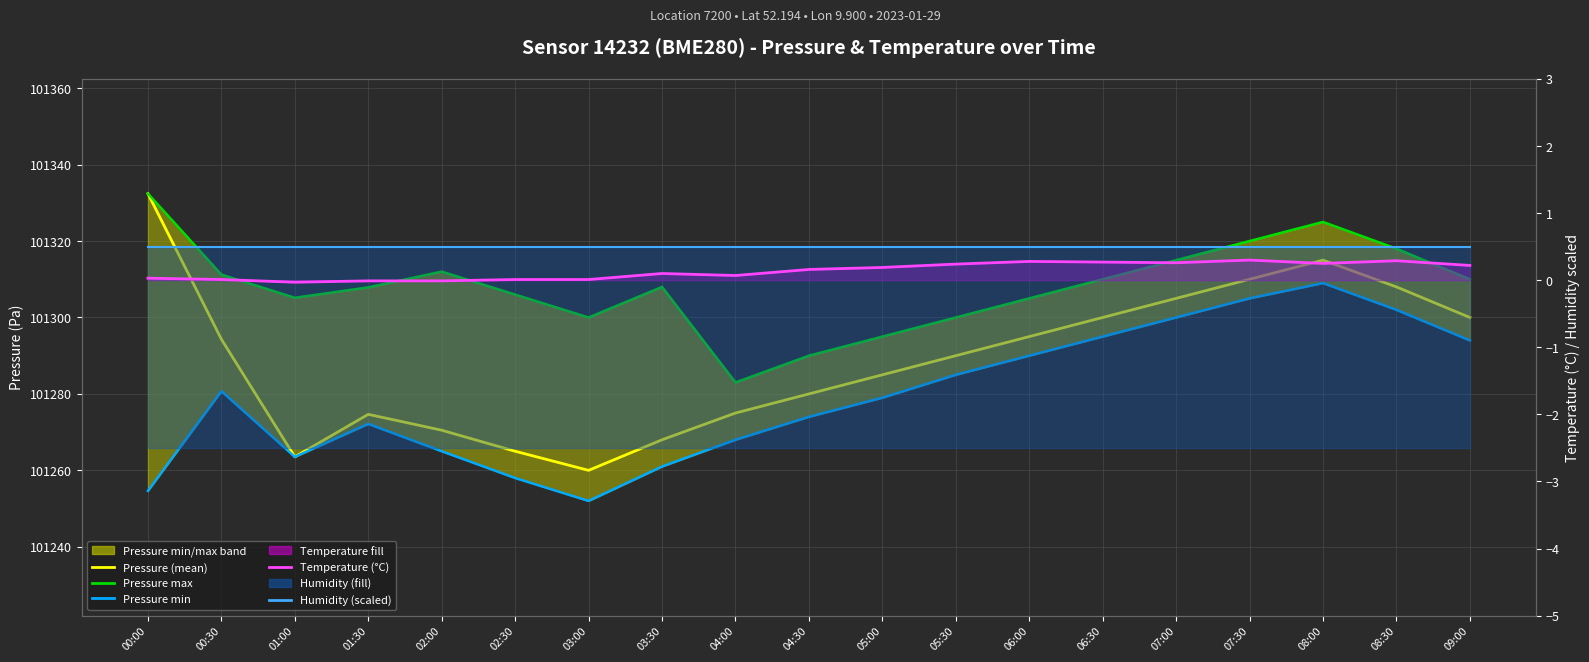

What is the label of the 8th point from the right?

05:30